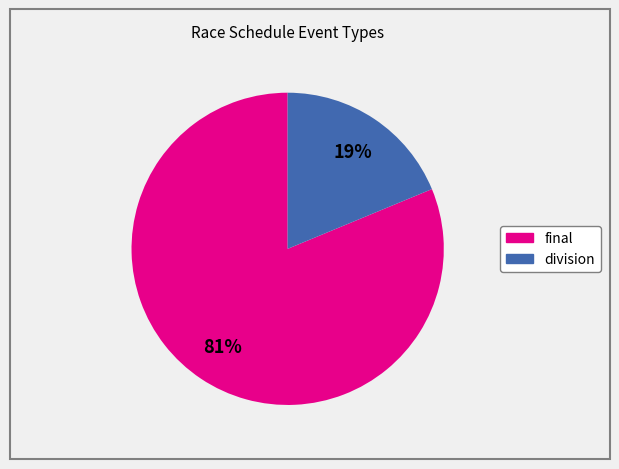

How many segments does this pie chart have?

2